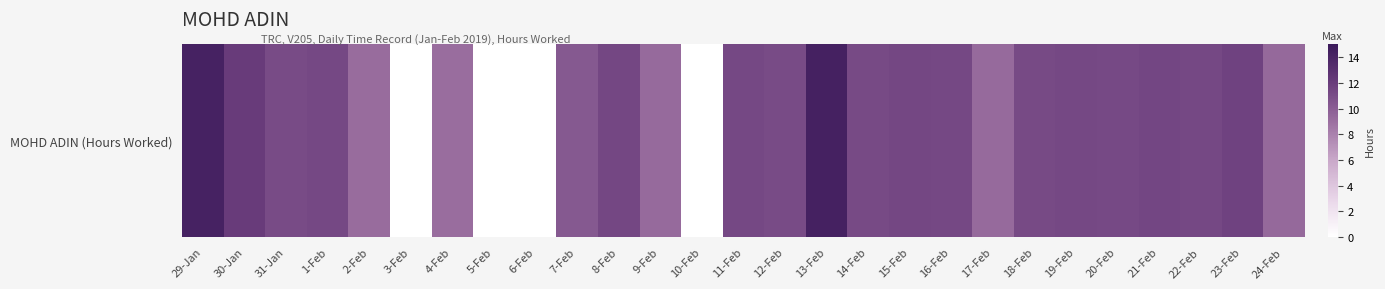

At which label does the data first exceed 11?

29-Jan